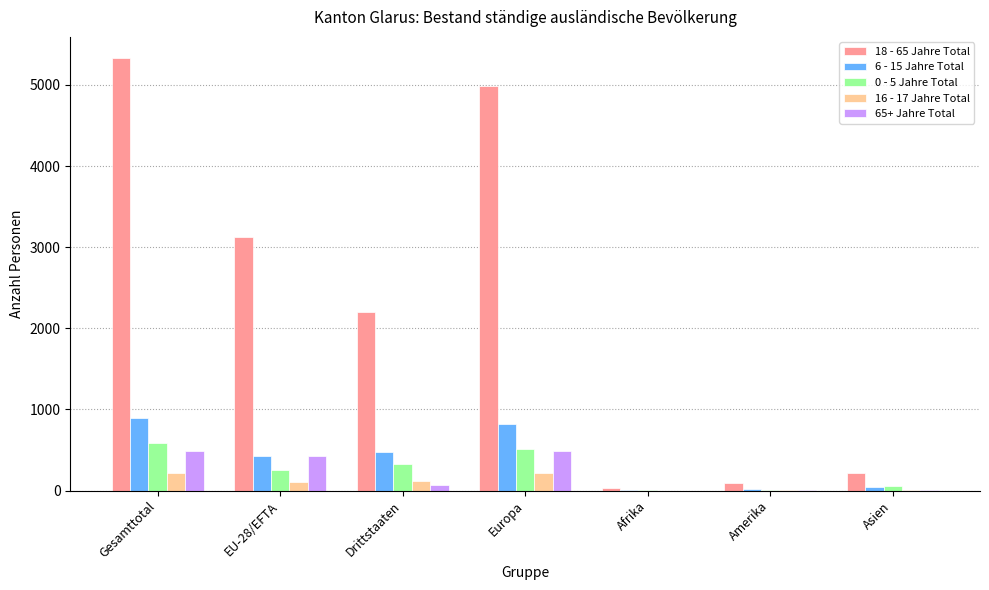

What are all the series names shown in the legend?

18 - 65 Jahre Total, 6 - 15 Jahre Total, 0 - 5 Jahre Total, 16 - 17 Jahre Total, 65+ Jahre Total